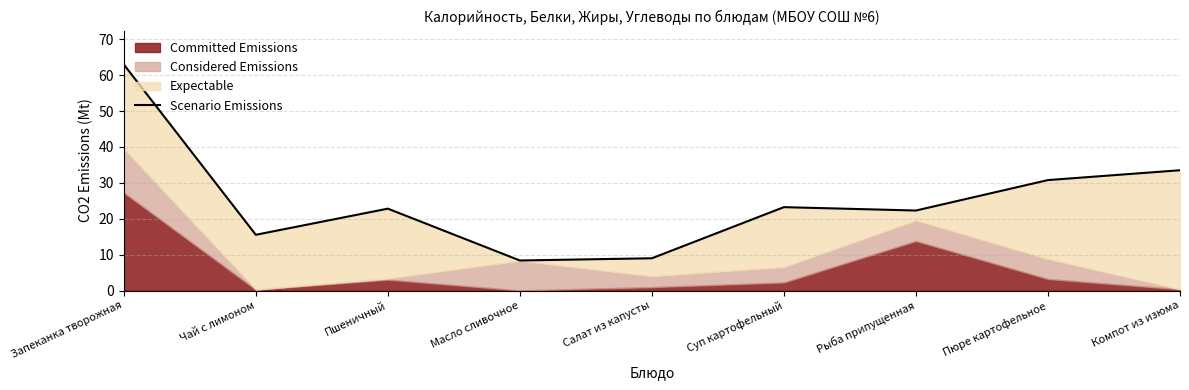

What is the change in value from Чай с лимоном to Масло сливочное?

-7.2